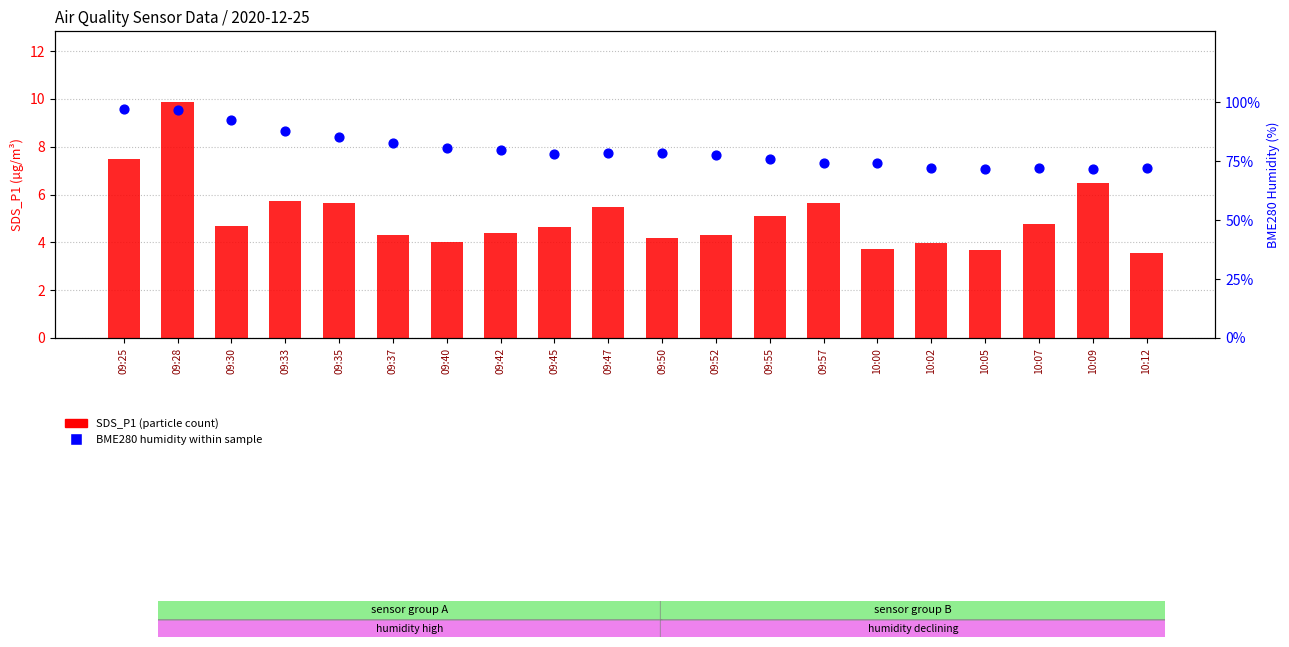

Which series contains the lowest Y value?

SDS_P1 (particle count)